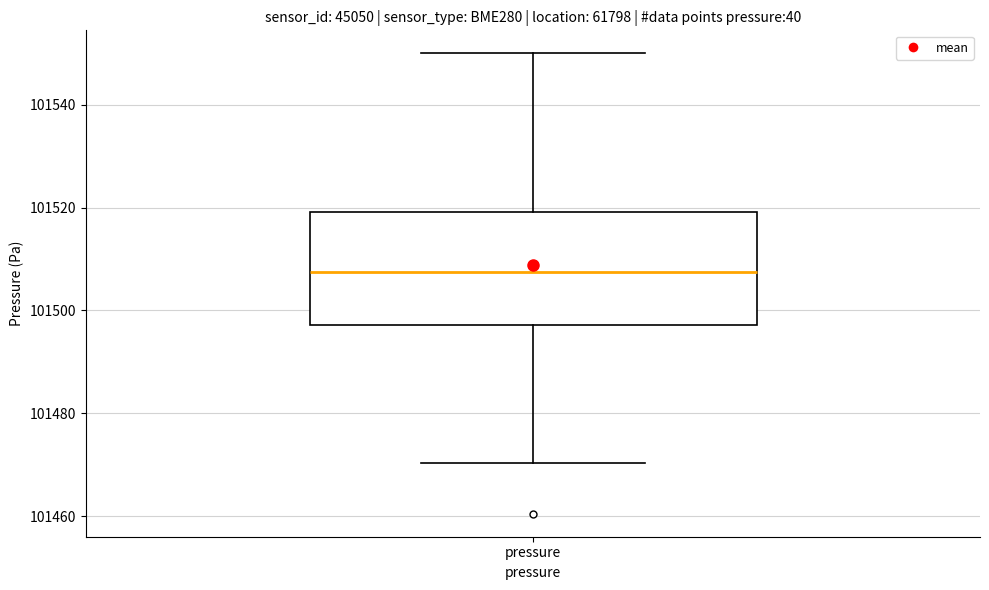

Transcribe this box plot: give where the median line is, the range the box spans, and where the two whiskers end, as read against the y-axis. The values are not printed on the chart, so give them approximately, as read against the axis.

median 101508, box 101498 to 101520, whiskers 101470 to 101550